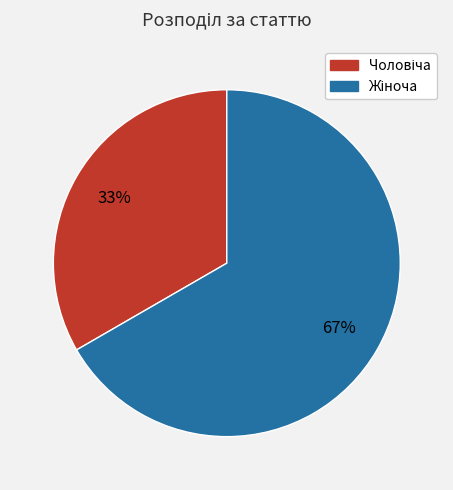

Is there a majority slice in this chart?

Yes